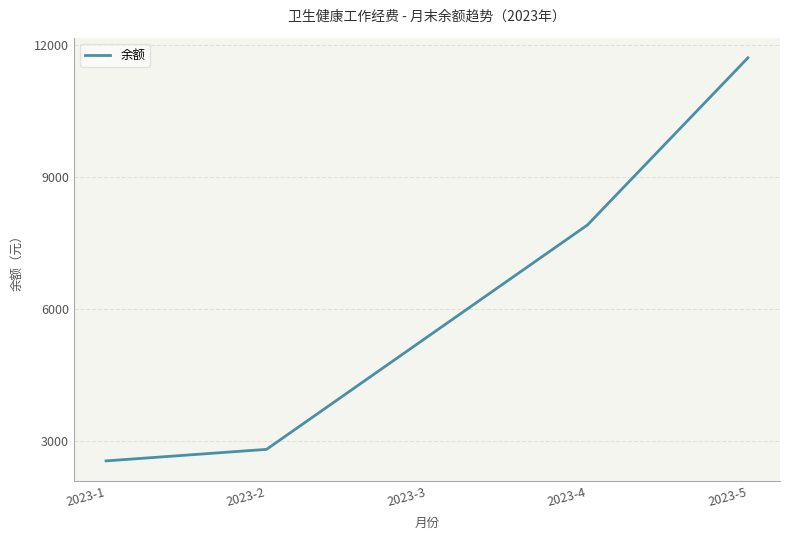

Does the chart display data point markers on the line(s)?

No